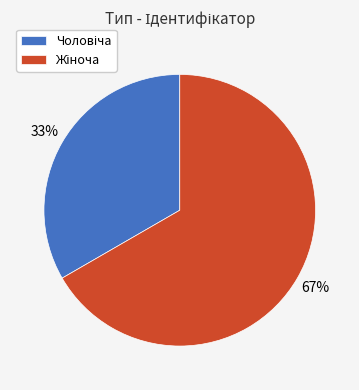

To the nearest percent, what is the average slice percentage?

50%